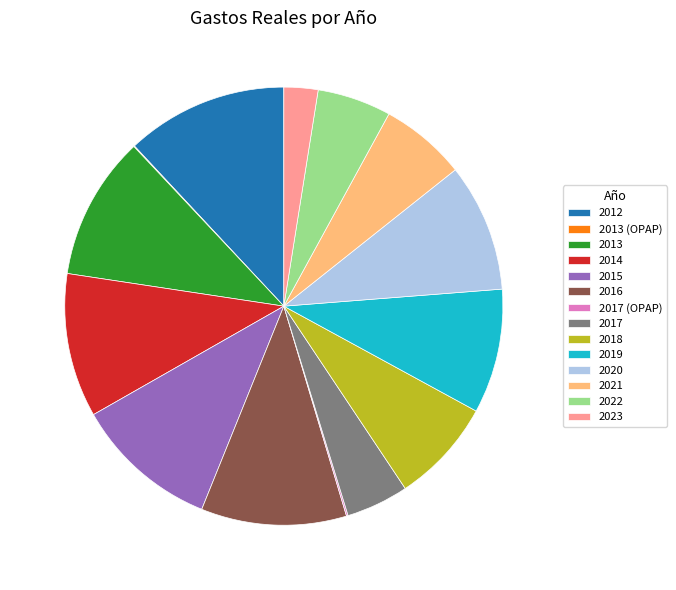

Does 2013 represent more than half of the total?

No